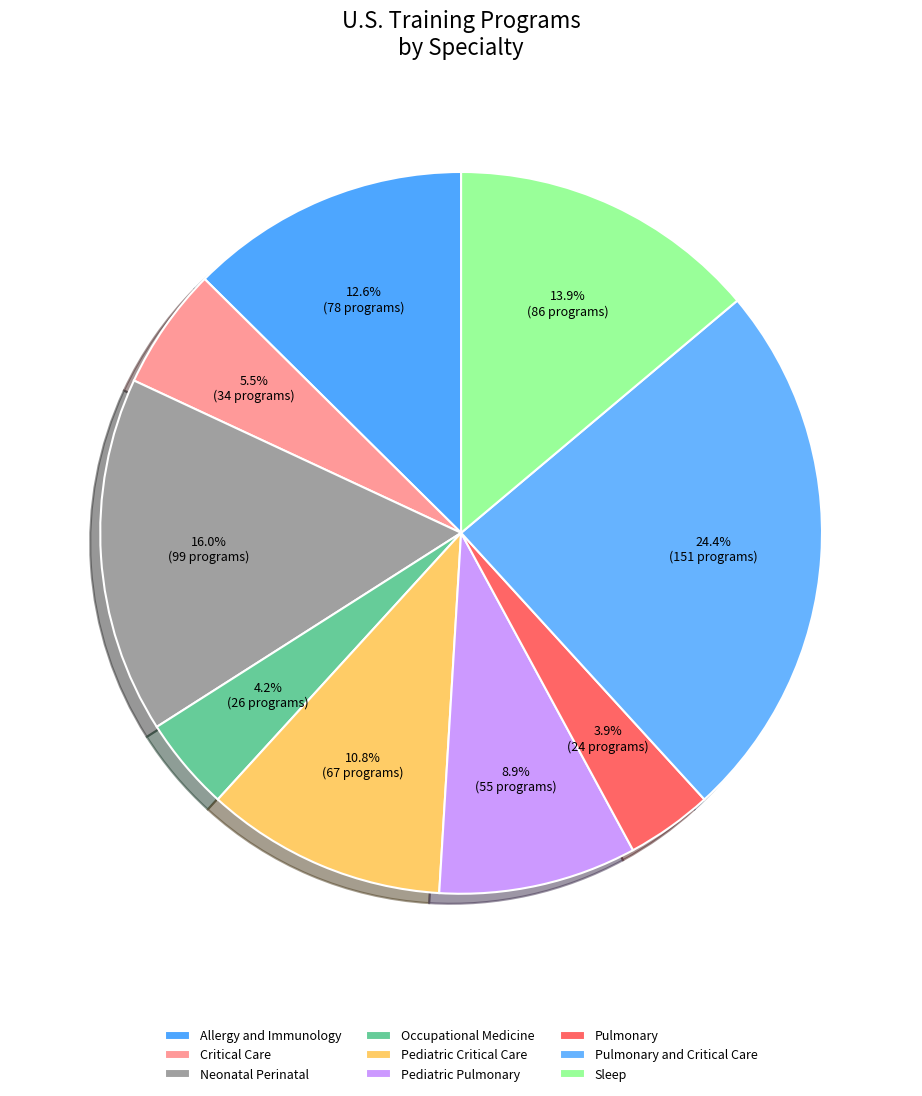

How much of the chart is everything except Critical Care?

94.5%